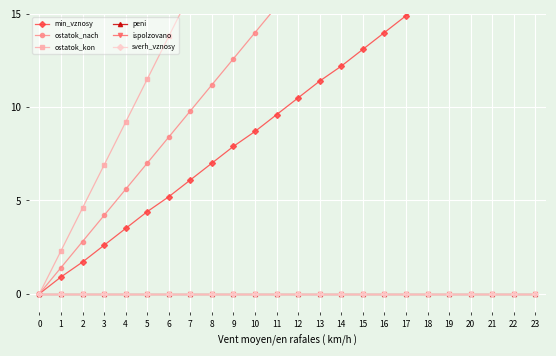

Reading right to left, what are all the values shown in this chart?

min_vznosy: 23=20.9	22=19.2	21=18.4	20=17.5	19=16.6	18=15.7	17=14.9	16=14.0	15=13.1	14=12.2	13=11.4	12=10.5	11=9.6	10=8.7	9=7.9	8=7.0	7=6.1	6=5.2	5=4.4	4=3.5	3=2.6	2=1.7	1=0.9	0=0.0
ostatok_nach: 23=32.5	22=30.9	21=29.4	20=28.0	19=26.6	18=25.2	17=23.8	16=22.4	15=21.0	14=19.6	13=18.2	12=16.8	11=15.4	10=14.0	9=12.6	8=11.2	7=9.8	6=8.4	5=7.0	4=5.6	3=4.2	2=2.8	1=1.4	0=0.0
ostatok_kon: 23=53.5	22=50.8	21=48.3	20=46.0	19=43.7	18=41.4	17=39.1	16=36.8	15=34.5	14=32.2	13=29.9	12=27.6	11=25.3	10=23.0	9=20.7	8=18.4	7=16.1	6=13.8	5=11.5	4=9.2	3=6.9	2=4.6	1=2.3	0=0.0
peni: 23=0.0	22=0.0	21=0.0	20=0.0	19=0.0	18=0.0	17=0.0	16=0.0	15=0.0	14=0.0	13=0.0	12=0.0	11=0.0	10=0.0	9=0.0	8=0.0	7=0.0	6=0.0	5=0.0	4=0.0	3=0.0	2=0.0	1=0.0	0=0.0
ispolzovano: 23=0.0	22=0.0	21=0.0	20=0.0	19=0.0	18=0.0	17=0.0	16=0.0	15=0.0	14=0.0	13=0.0	12=0.0	11=0.0	10=0.0	9=0.0	8=0.0	7=0.0	6=0.0	5=0.0	4=0.0	3=0.0	2=0.0	1=0.0	0=0.0
sverh_vznosy: 23=0.0	22=0.0	21=0.0	20=0.0	19=0.0	18=0.0	17=0.0	16=0.0	15=0.0	14=0.0	13=0.0	12=0.0	11=0.0	10=0.0	9=0.0	8=0.0	7=0.0	6=0.0	5=0.0	4=0.0	3=0.0	2=0.0	1=0.0	0=0.0